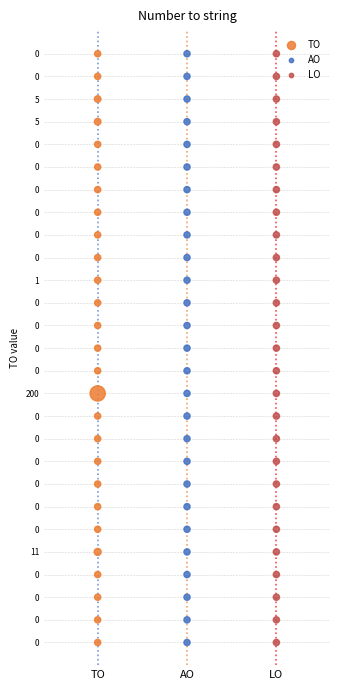

What are all the series names shown in the legend?

TO, AO, LO